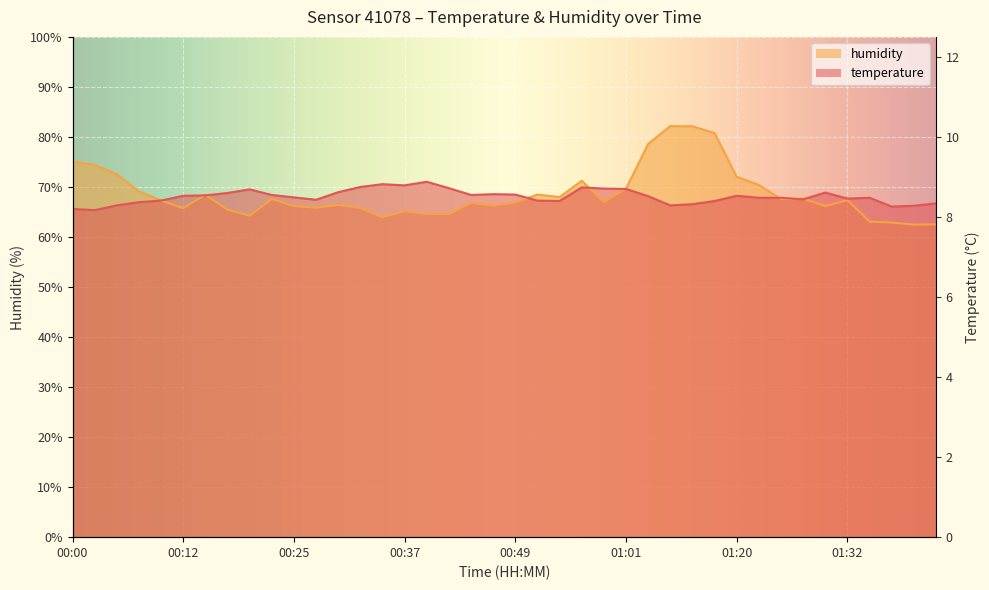

At which label is temperature closest to 68?

00:25